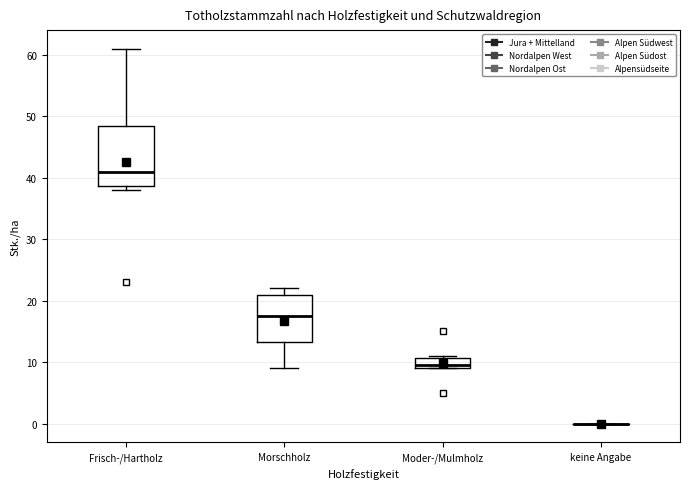

Where is the lower edge of the box for Frisch-/Hartholz on the y-axis? The values are not printed on the chart, so give them approximately, as read against the axis.

39